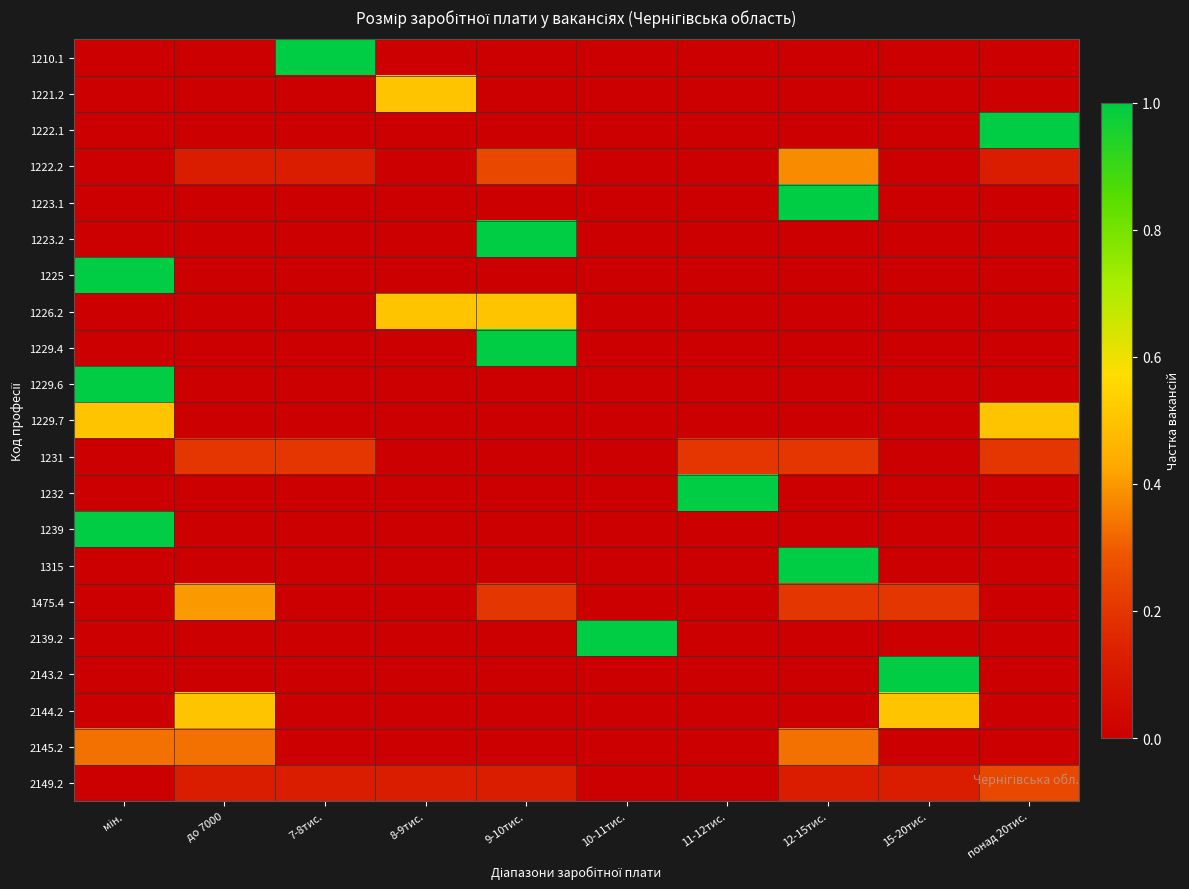

What is the difference between the highest and lowest values at мін.?

1.0